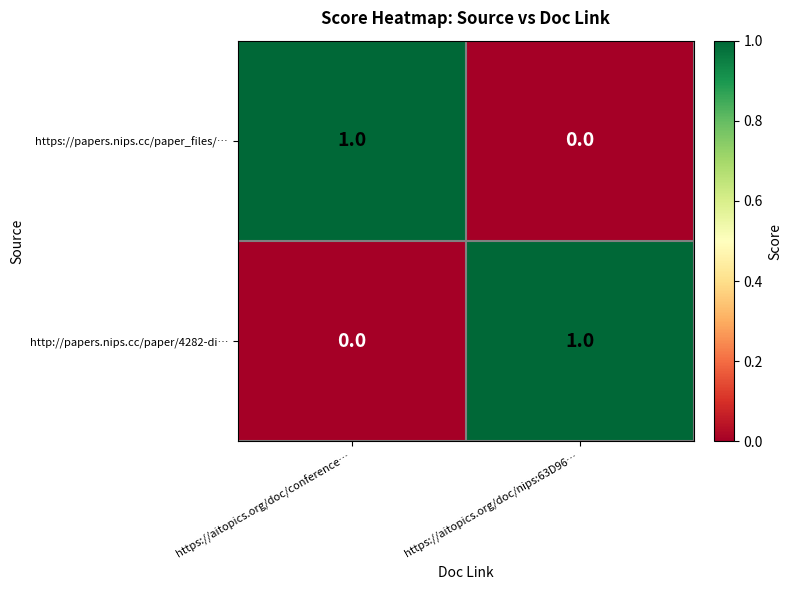

Where is https://papers.nips.cc/paper_files/… nearest to the value 0?

https://aitopics.org/doc/nips:63D96…